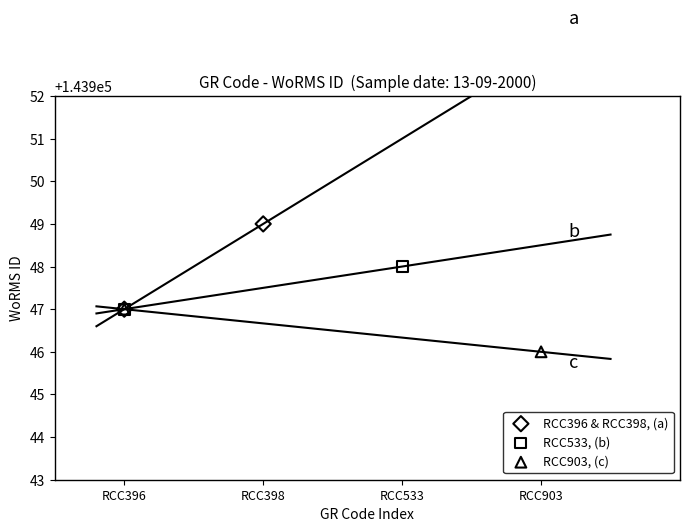

Which series reaches the maximum Y coordinate?

RCC396 & RCC398, (a)